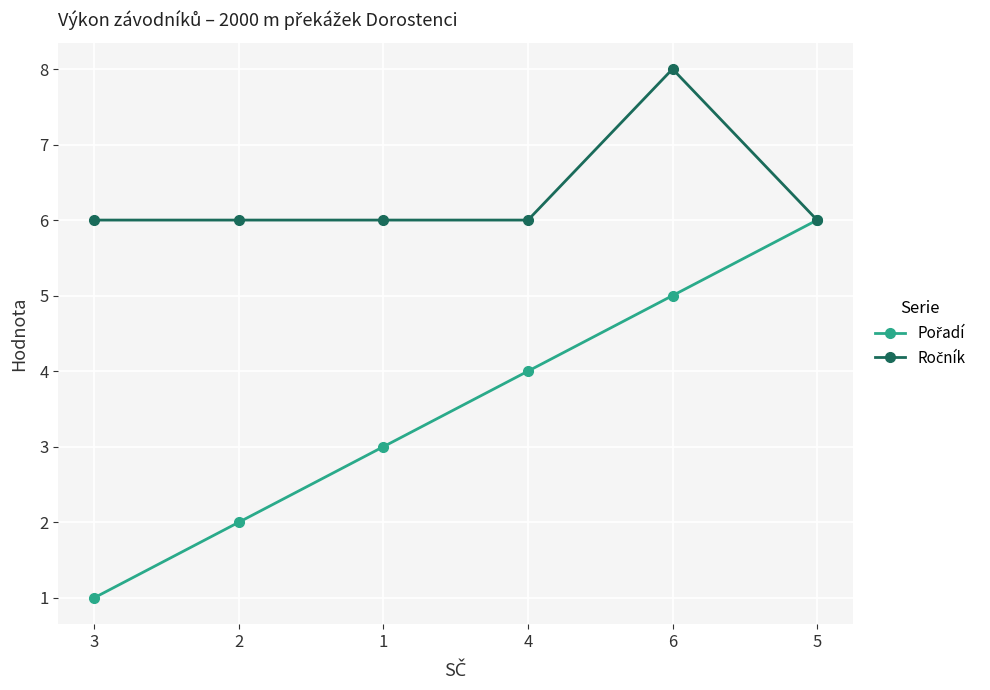

At which category is the sum across all series the highest?

6